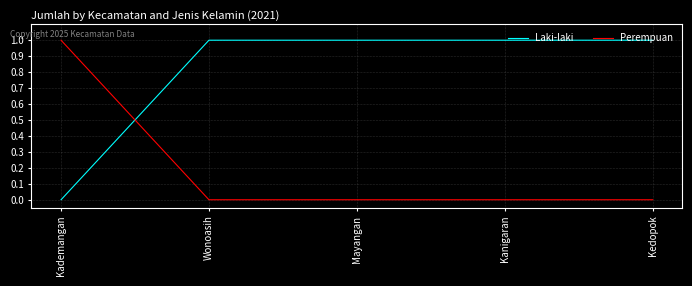

List the series in order of their overall mean, highest first.

Laki-laki, Perempuan